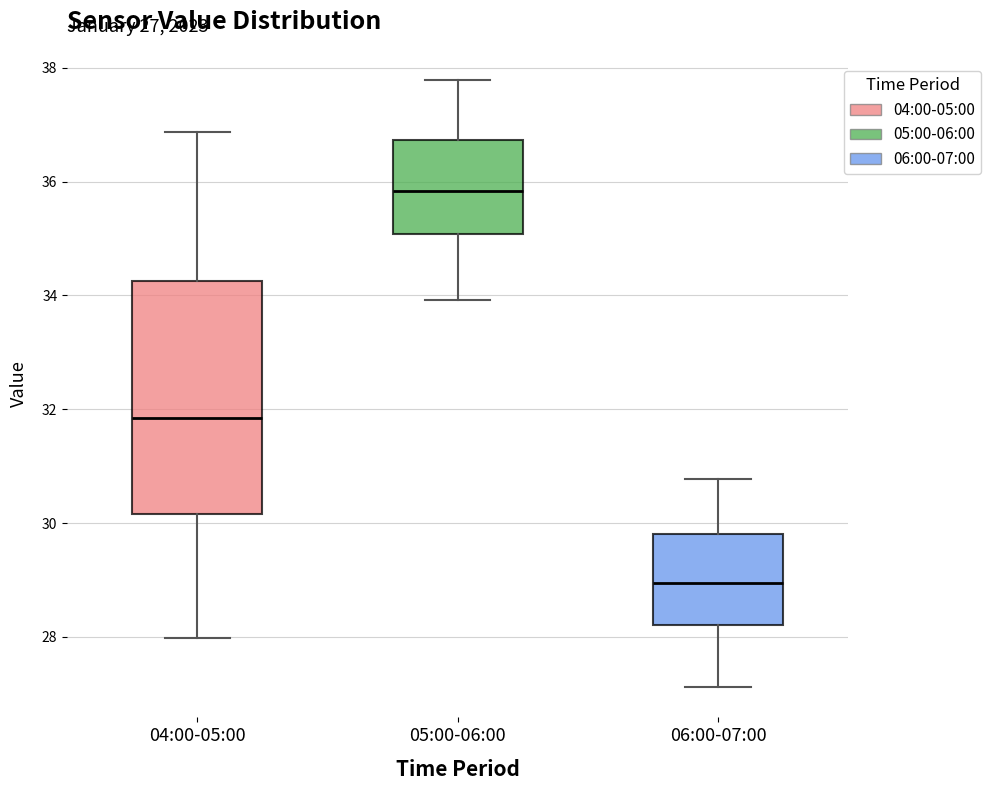

Comparing the boxes themselves (not the whiskers), which one is the tallest?

04:00-05:00